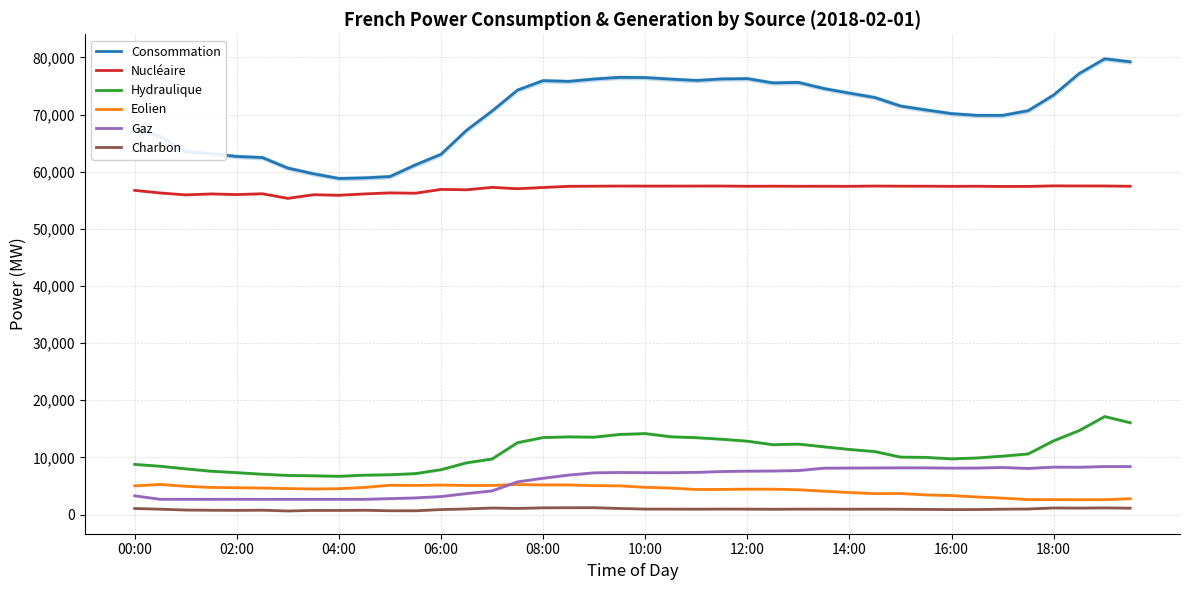

What is the difference between the Eolien values at 34 and 30?

807